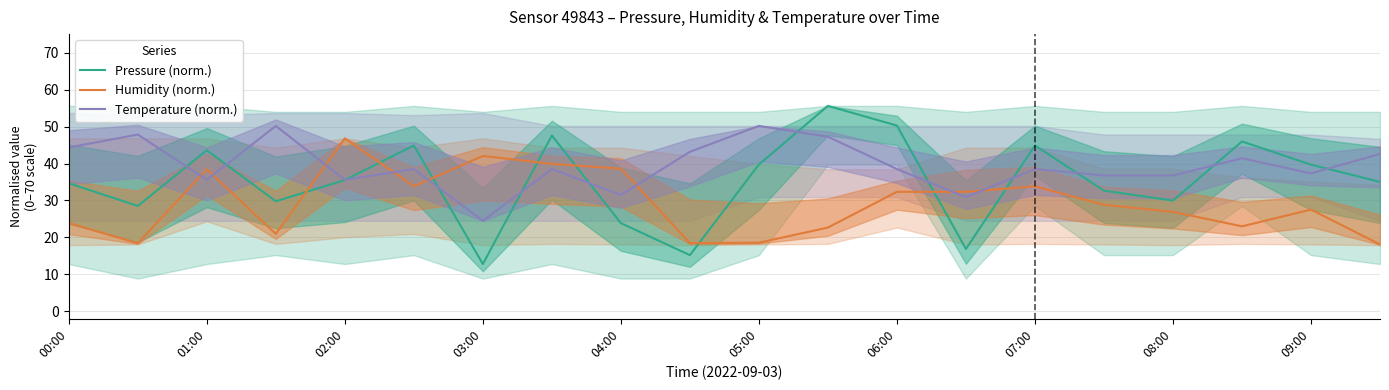

What are all the series names shown in the legend?

Pressure (norm.), Humidity (norm.), Temperature (norm.)